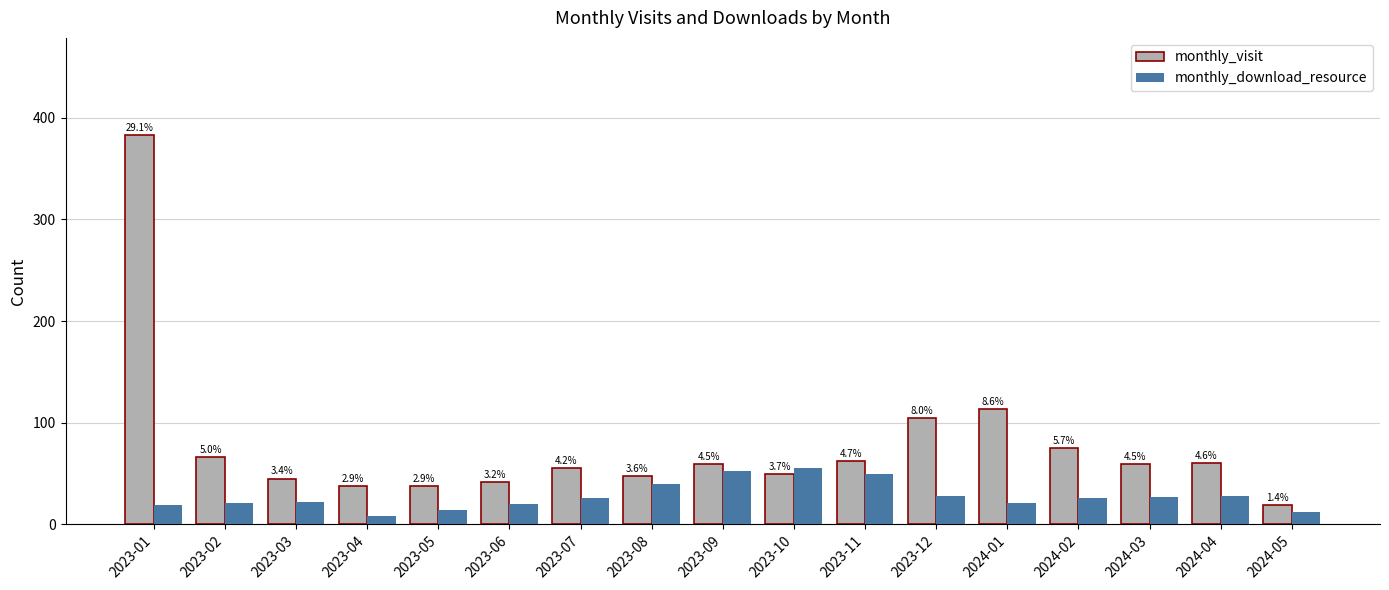

How many groups of bars are there?

17